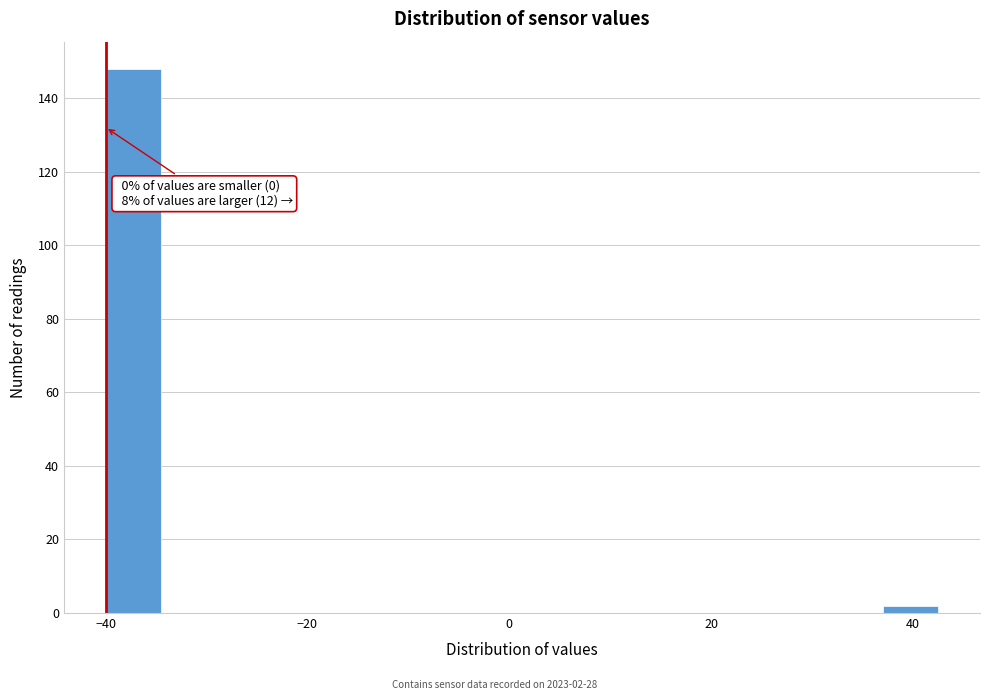

Read against the x-axis, roughly where is the centre of the tallest bar?

-38